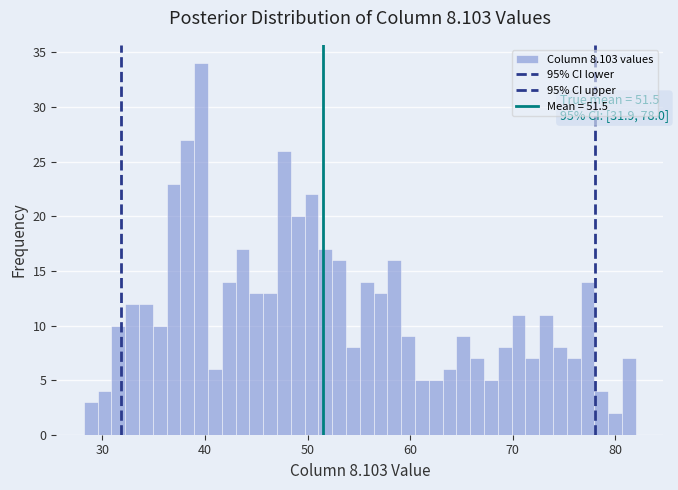

Around what value on the x-axis is the tallest bar? Give the approximate position of its centre, as read against the axis.

40